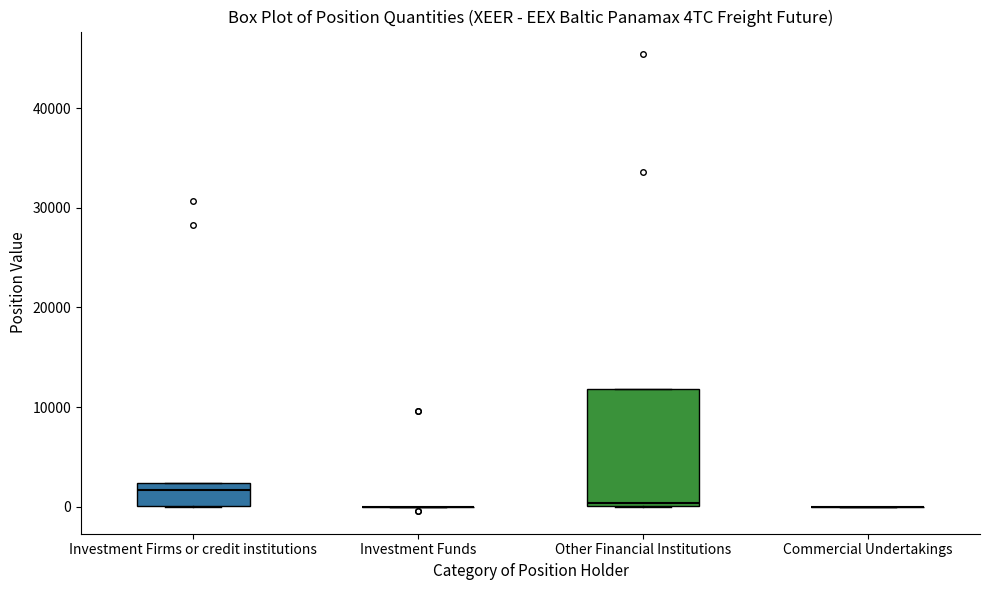

Which box is the tallest, from its lower edge to its upper edge?

Other Financial Institutions